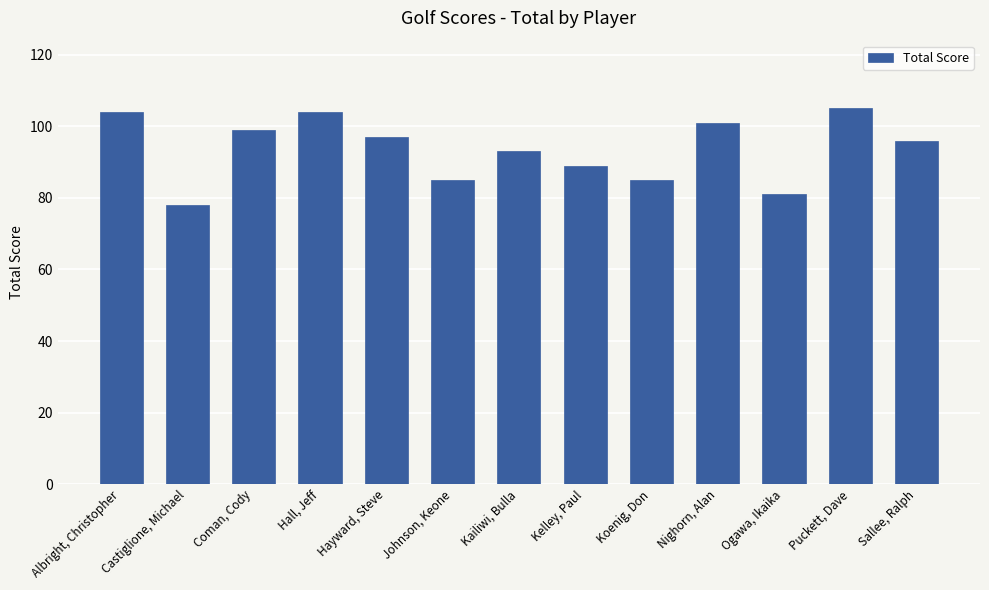

What is the difference between the values at Sallee, Ralph and Koenig, Don?

11